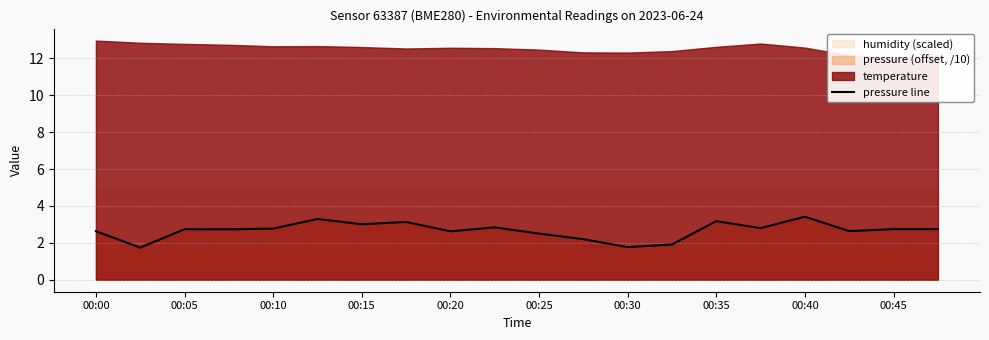

What is the smallest value displayed?

1.7